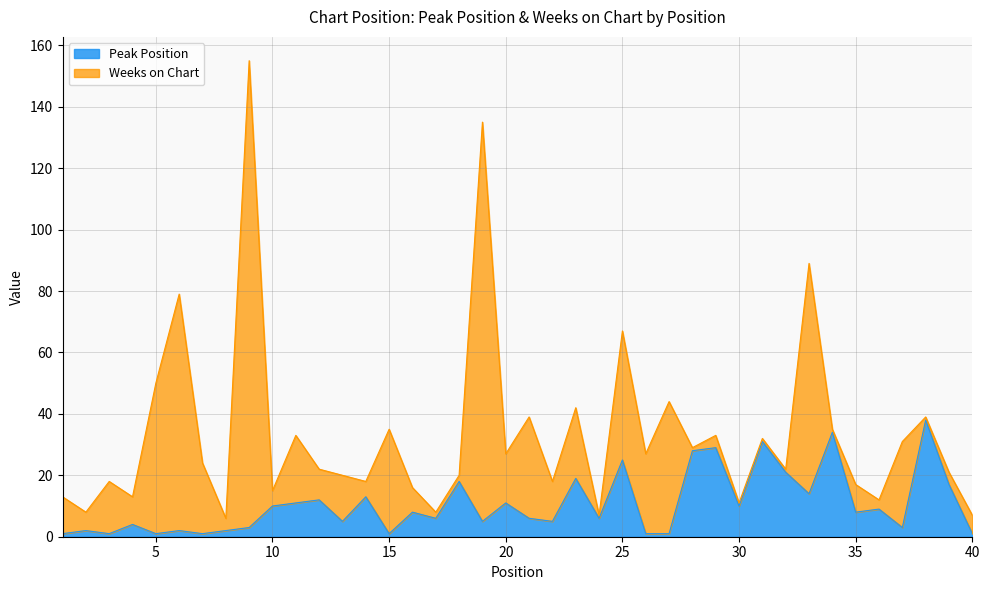

What is the difference between the second highest and second lowest values?

33